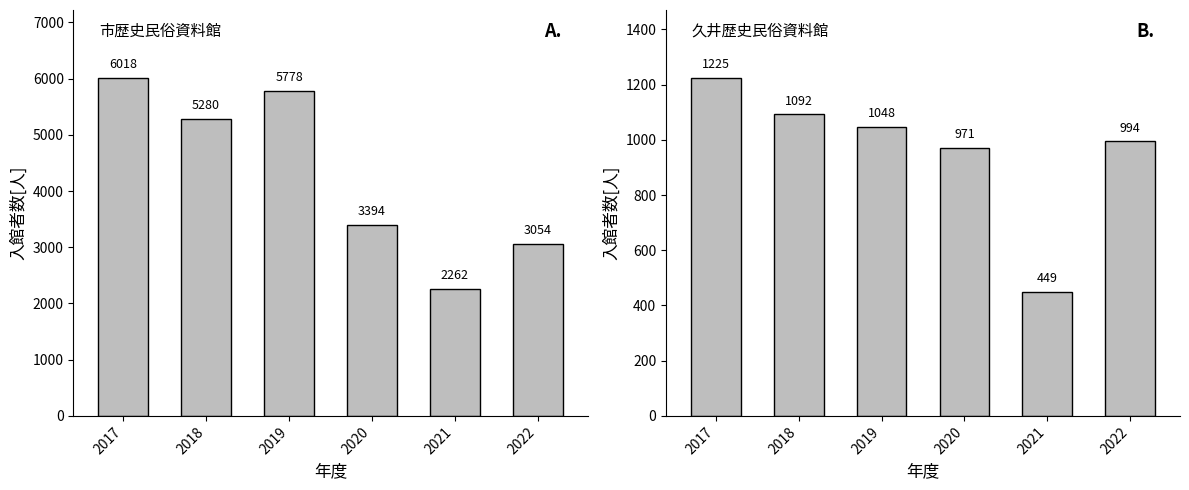

What is the sum of the 久井歴史民俗資料館 values at 2021 and 2020?

1420